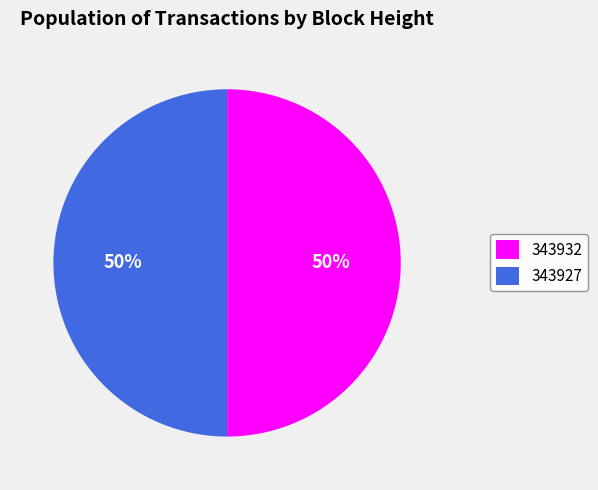

True or false: 343927 accounts for 50% of the total.

True